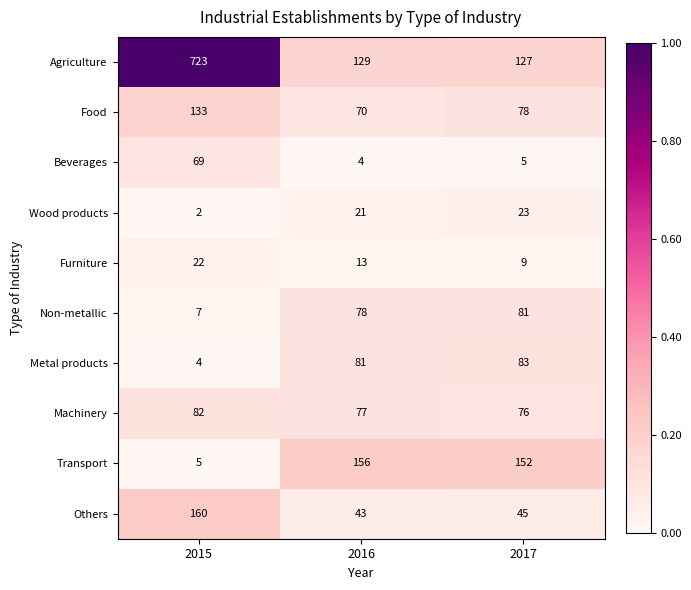

Between 2016 and 2017, which series saw the biggest shift?

Food